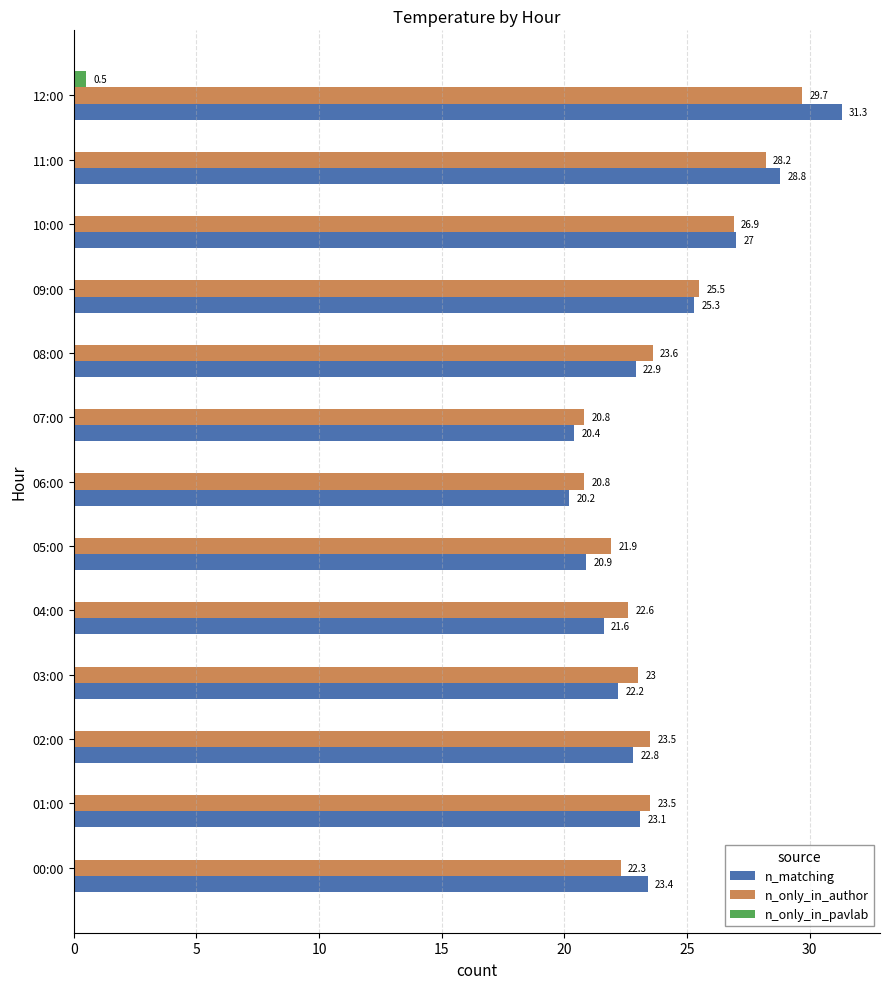

At which label is n_only_in_author closest to 25?

09:00